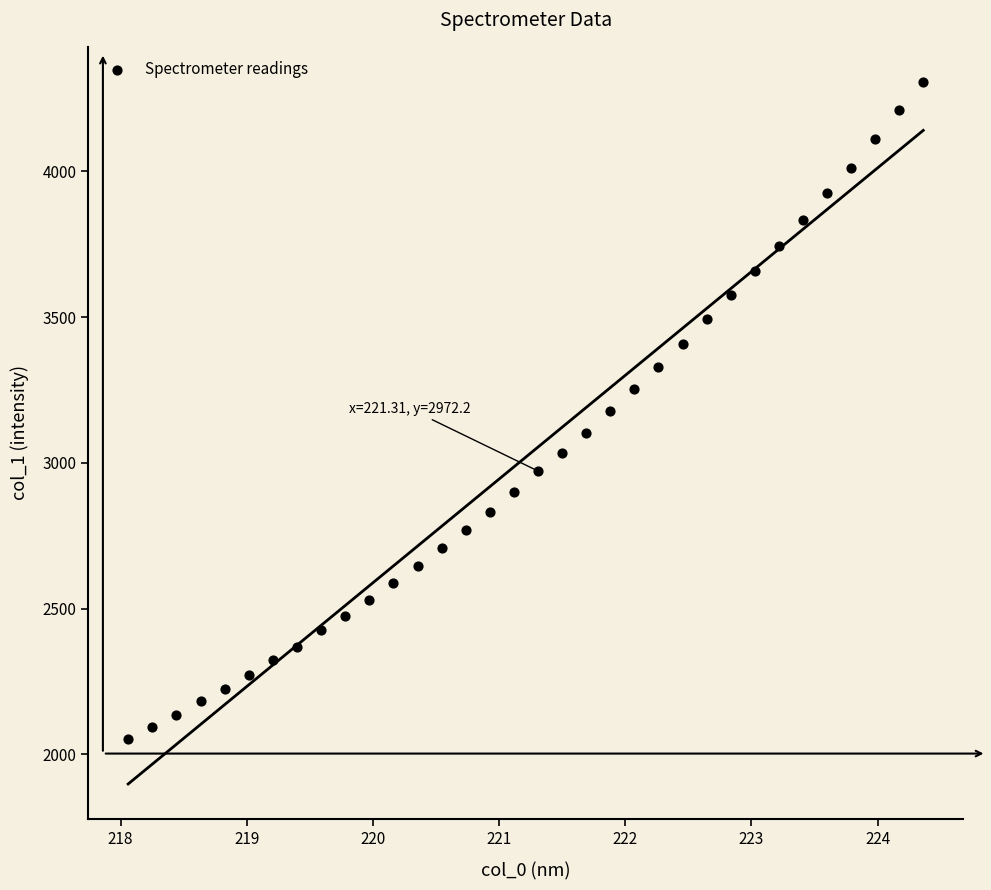

What is the range of X values (max minus min)?

6.3